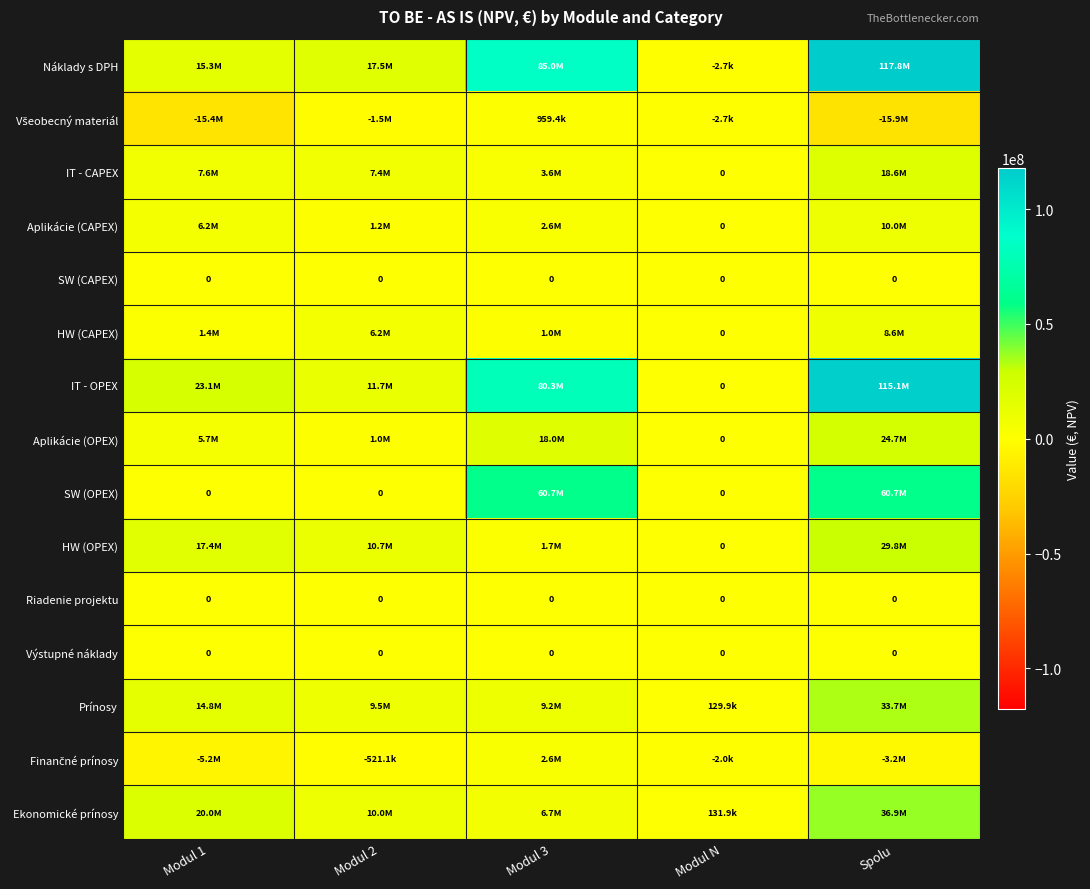

Is the value of HW (OPEX) at Modul N greater than the value of IT - OPEX at Modul 3?

No